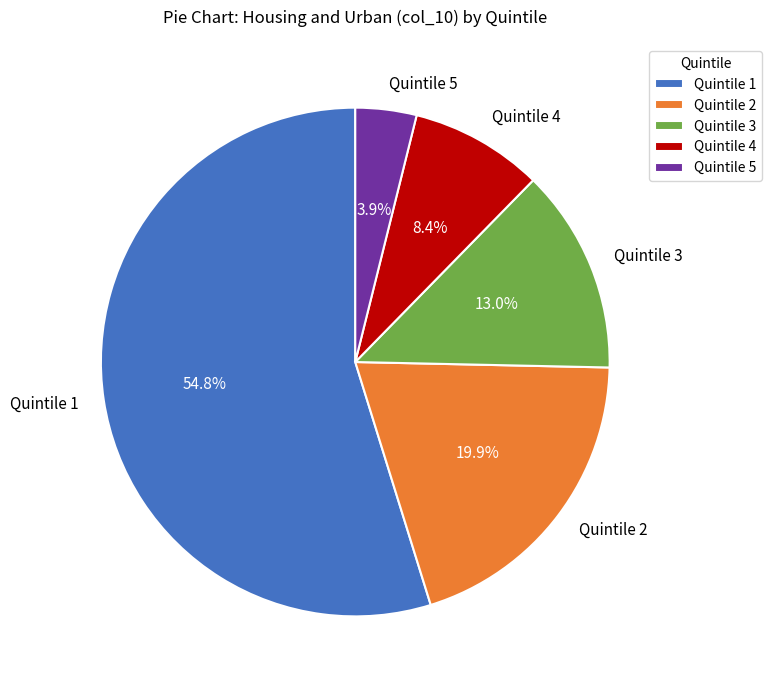

What percentage do Quintile 4 and Quintile 2 together represent?

28.3%